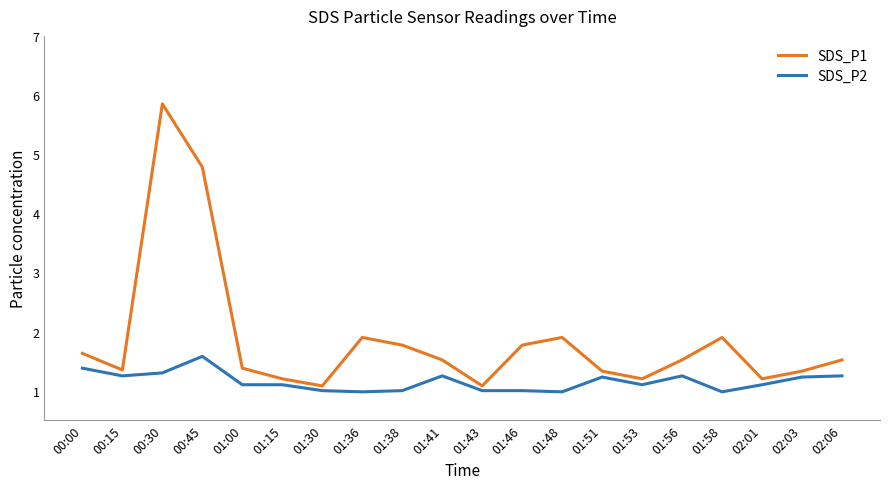

The SDS_P2 series shows 1.0 at 01:46. True or false?

True